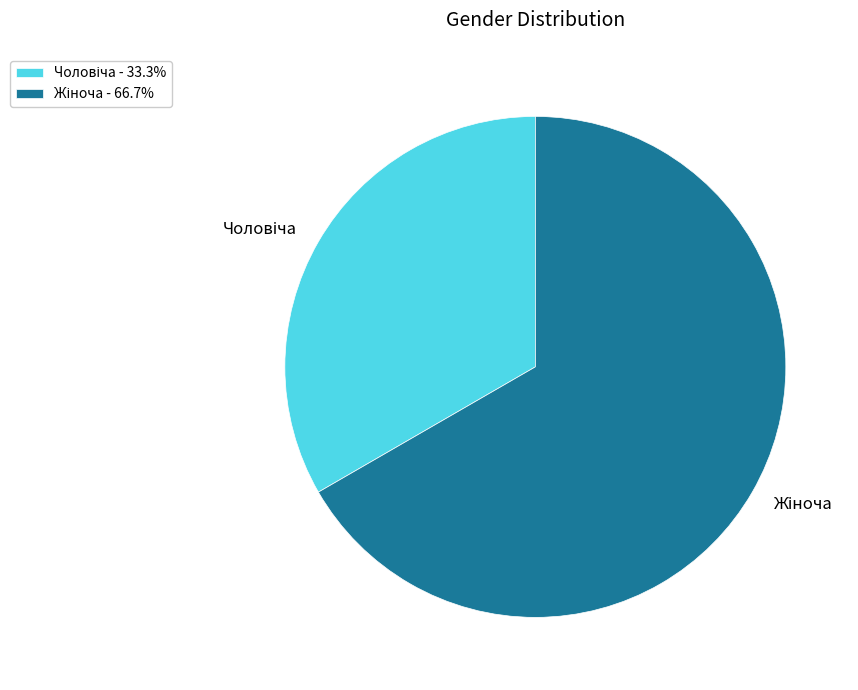

Does any single category account for the majority?

Yes